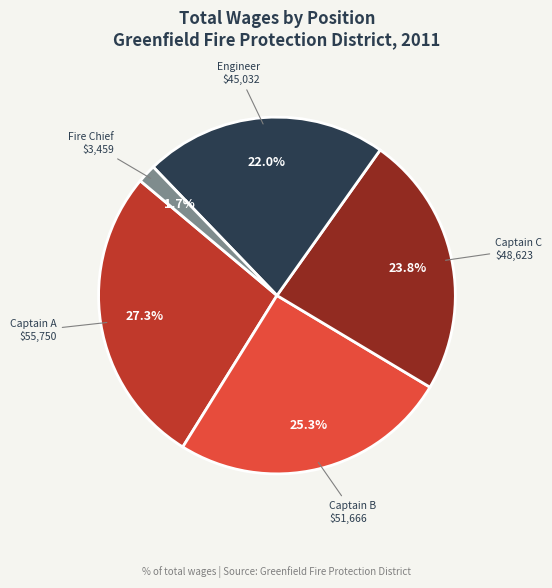

Is there a majority slice in this chart?

No